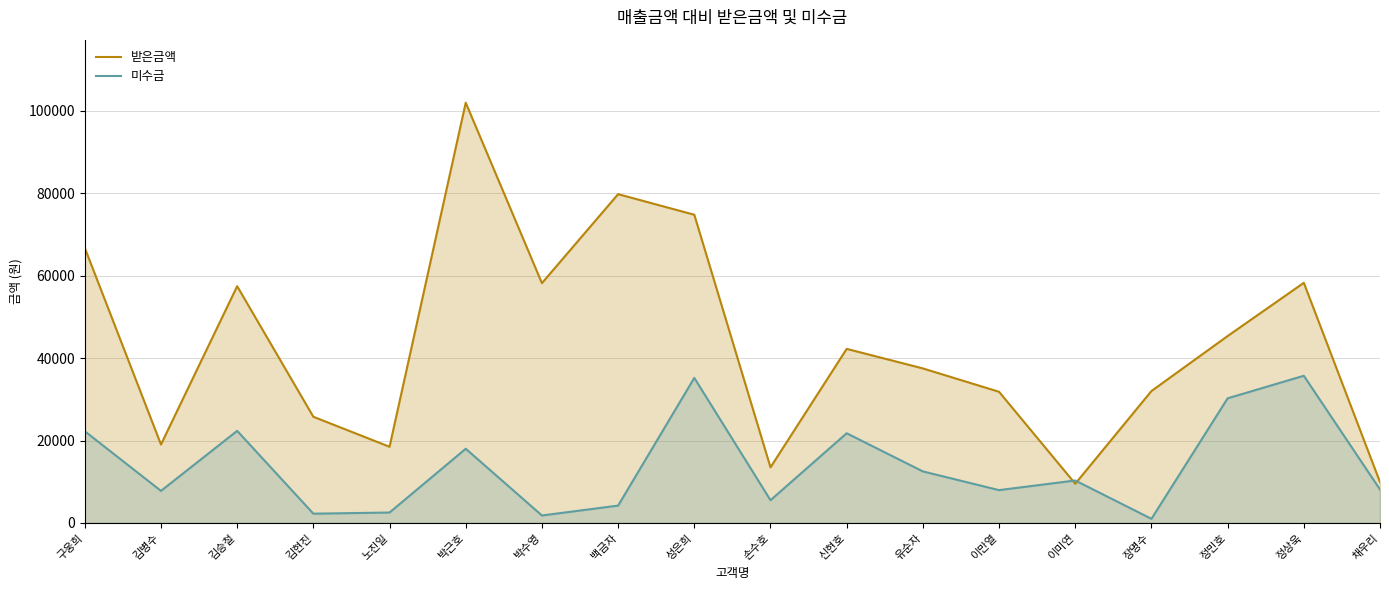

In 미수금, how many points are lower than both neighbors (excluding endpoints)?

6